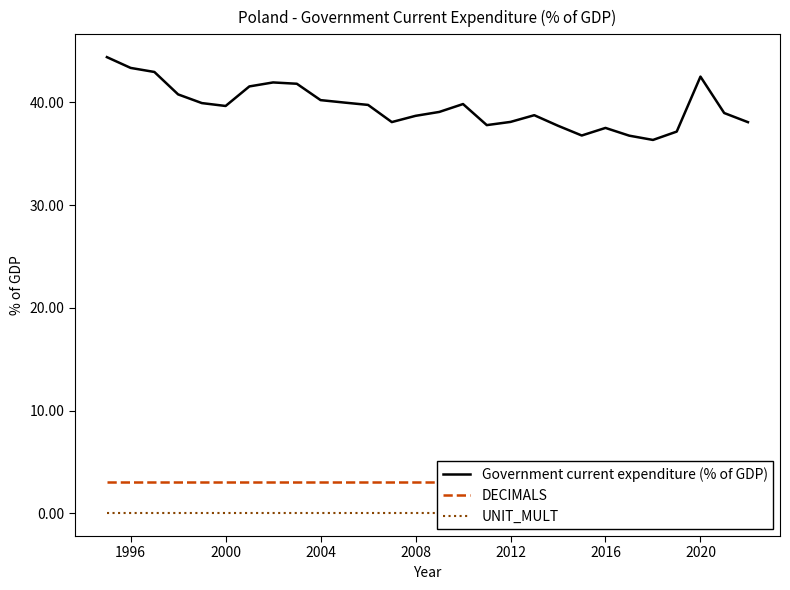

How many values in the Government current expenditure (% of GDP) series are below 39?

13